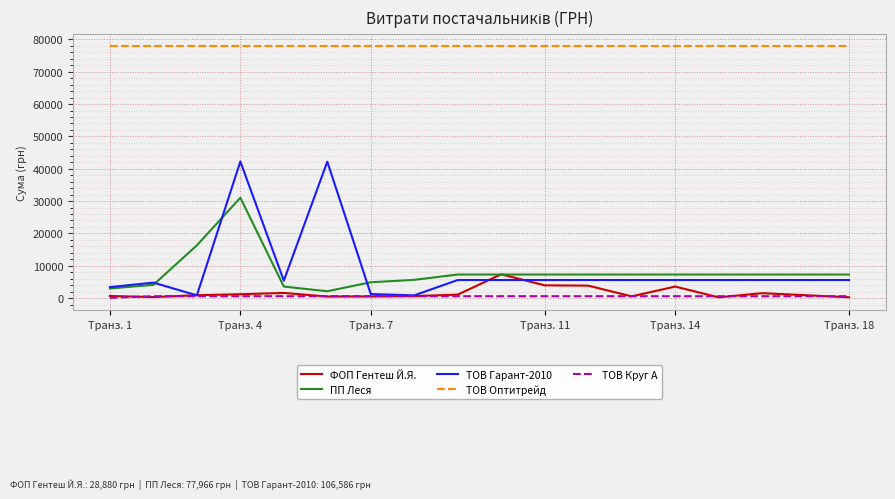

What is the maximum value for ТОВ Гарант-2010?

42251.9